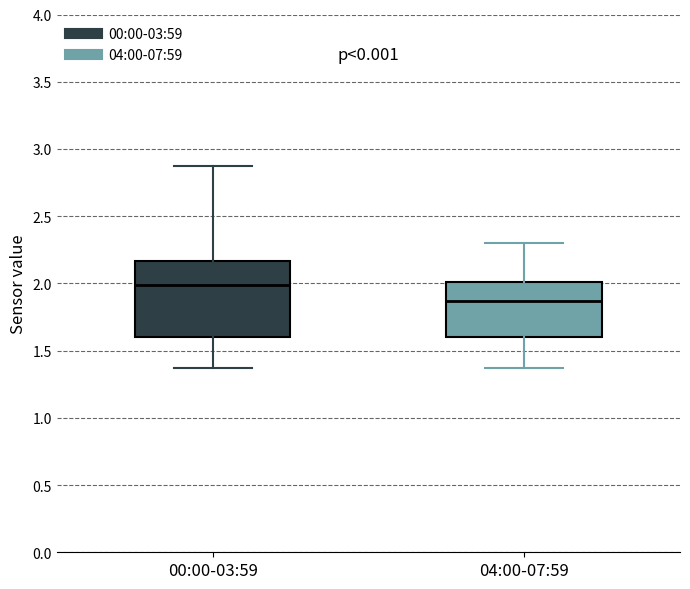

Reading left to right, read every box against the y-axis: the position of its median line, the range the box covers, and the ends of its whiskers. The values are not printed on the chart, so give them approximately, as read against the axis.

00:00-03:59: median 2.00, box 1.60 to 2.15, whiskers 1.35 to 2.85
04:00-07:59: median 1.85, box 1.60 to 2.00, whiskers 1.35 to 2.30